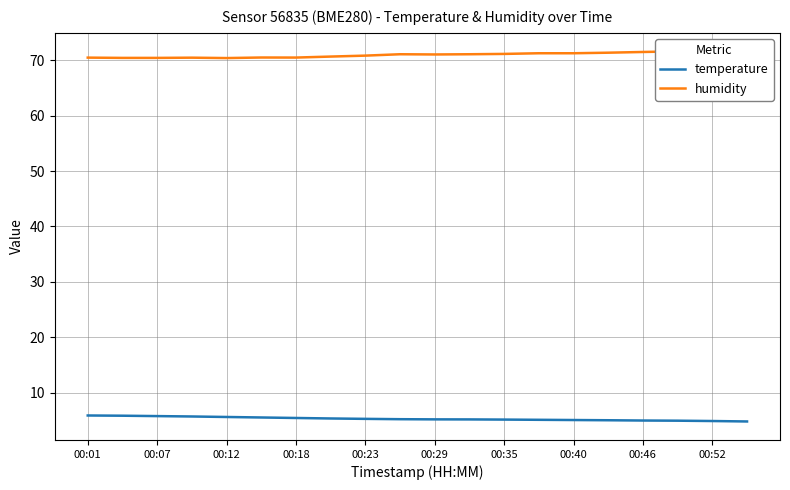

True or false: temperature has a value of 8.4 at 00:46.

False